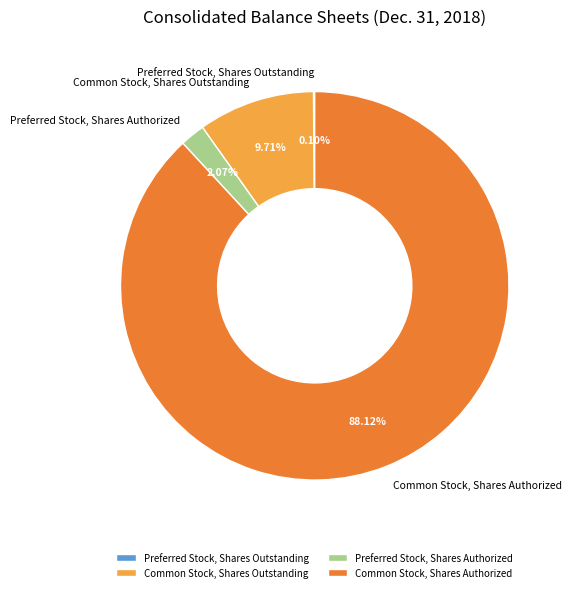

Which category has the biggest portion of the pie?

Common Stock, Shares Authorized